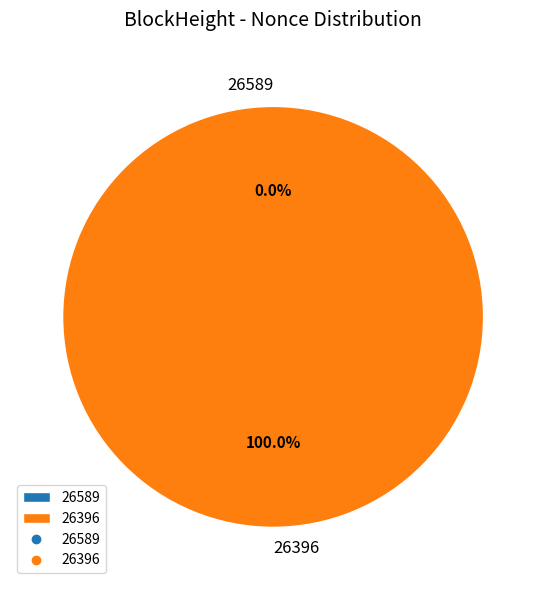

Between 26589 and 26396, which is larger?

26396